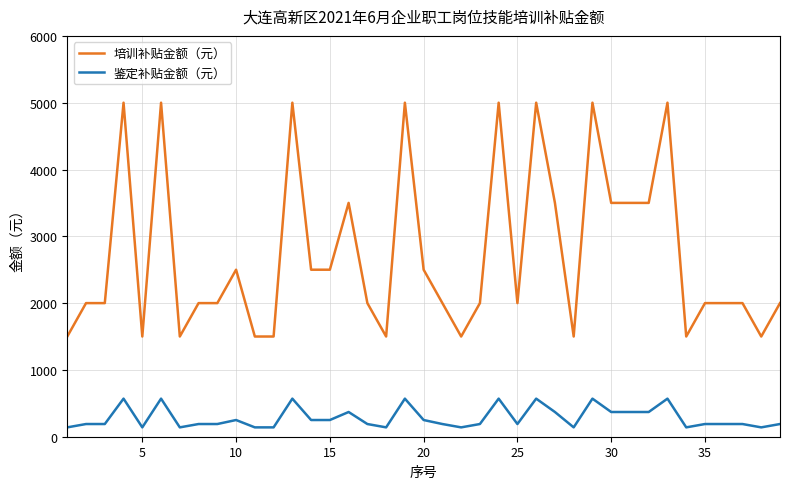

What are all the series names shown in the legend?

培训补贴金额（元）, 鉴定补贴金额（元）